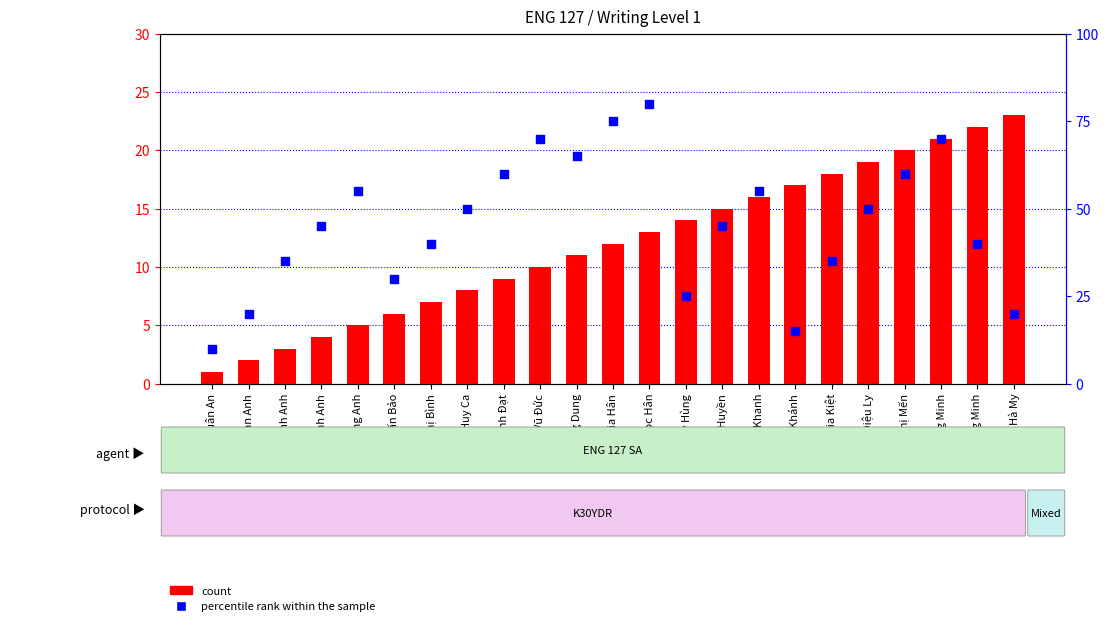

At which category is the sum across all series the highest?

Ngọc Hân